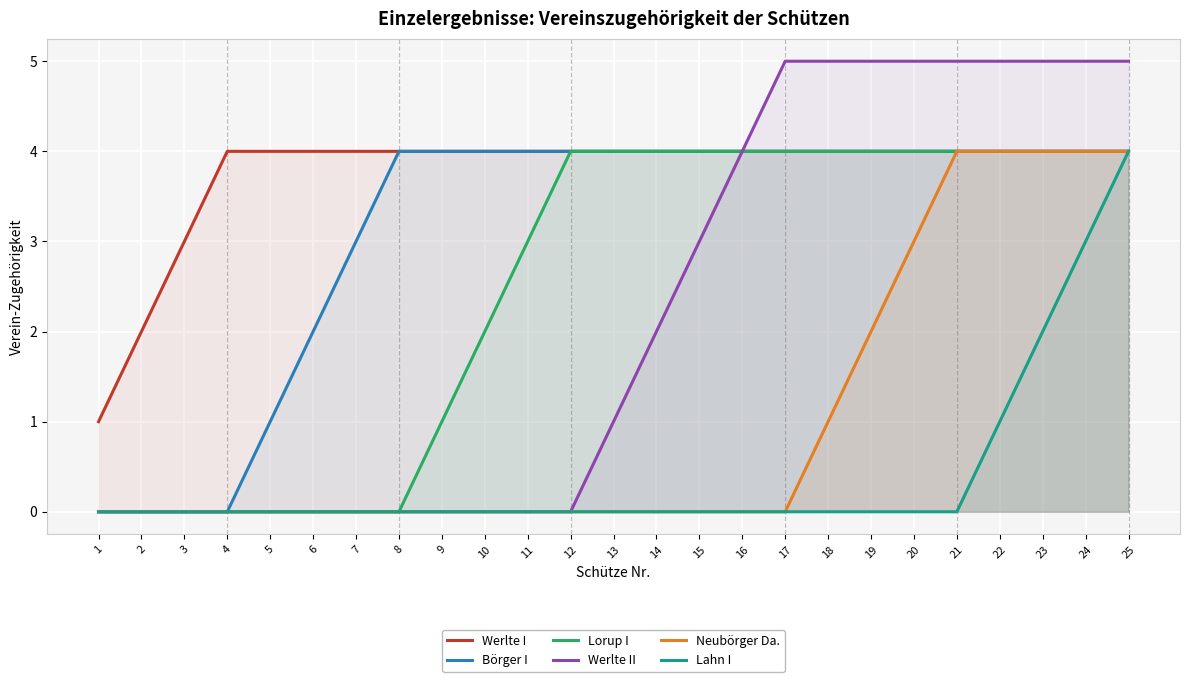

Reading left to right, extract all data points from this chart.

Werlte I: 1	2	3	4	4	4	4	4	4	4	4	4	4	4	4	4	4	4	4	4	4	4	4	4	4
Börger I: 0	0	0	0	1	2	3	4	4	4	4	4	4	4	4	4	4	4	4	4	4	4	4	4	4
Lorup I: 0	0	0	0	0	0	0	0	1	2	3	4	4	4	4	4	4	4	4	4	4	4	4	4	4
Werlte II: 0	0	0	0	0	0	0	0	0	0	0	0	1	2	3	4	5	5	5	5	5	5	5	5	5
Neubörger Da.: 0	0	0	0	0	0	0	0	0	0	0	0	0	0	0	0	0	1	2	3	4	4	4	4	4
Lahn I: 0	0	0	0	0	0	0	0	0	0	0	0	0	0	0	0	0	0	0	0	0	1	2	3	4